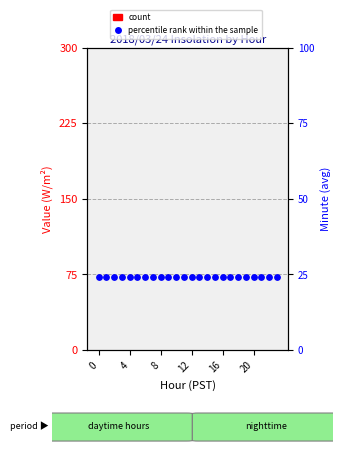

What are all the series names shown in the legend?

count, percentile rank within the sample